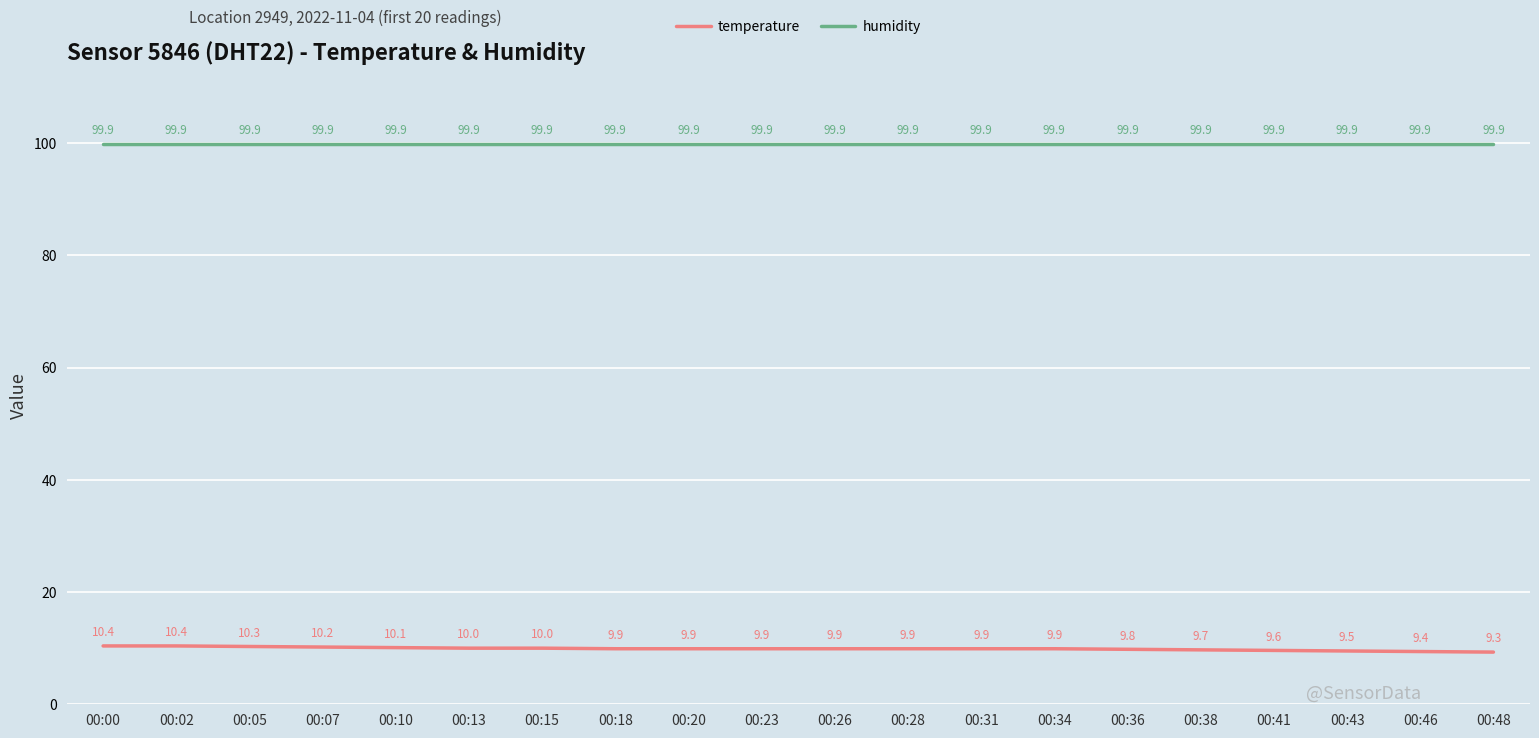

Between 00:28 and 00:48, which series saw the biggest shift?

temperature